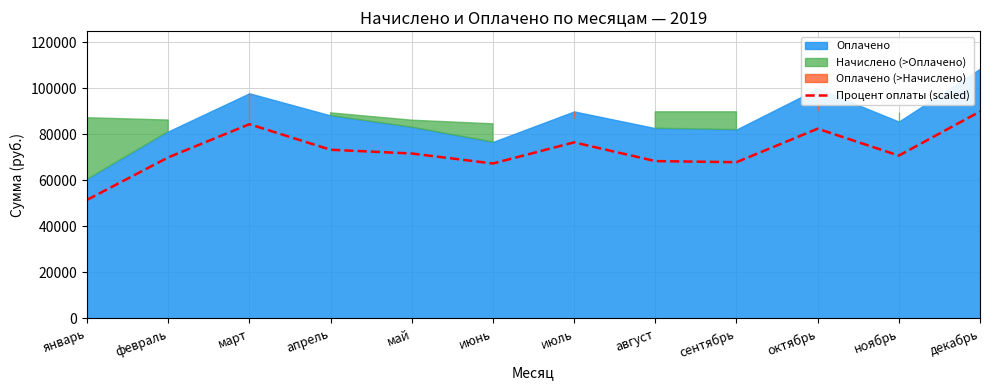

Read the Процент оплаты (scaled) value at июнь.

67294.3